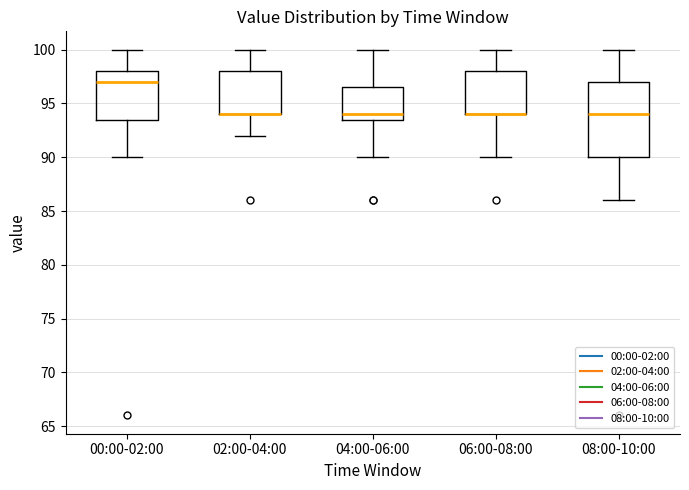

Reading left to right, read every box against the y-axis: the position of its median line, the range the box covers, and the ends of its whiskers. The values are not printed on the chart, so give them approximately, as read against the axis.

00:00-02:00: median 97.0, box 93.5 to 98.0, whiskers 90.0 to 100.0
02:00-04:00: median 94.0 (drawn on the box's lower edge), box 94.0 to 98.0, whiskers 92.0 to 100.0
04:00-06:00: median 94.0, box 93.5 to 96.5, whiskers 90.0 to 100.0
06:00-08:00: median 94.0 (drawn on the box's lower edge), box 94.0 to 98.0, whiskers 90.0 to 100.0
08:00-10:00: median 94.0, box 90.0 to 97.0, whiskers 86.0 to 100.0